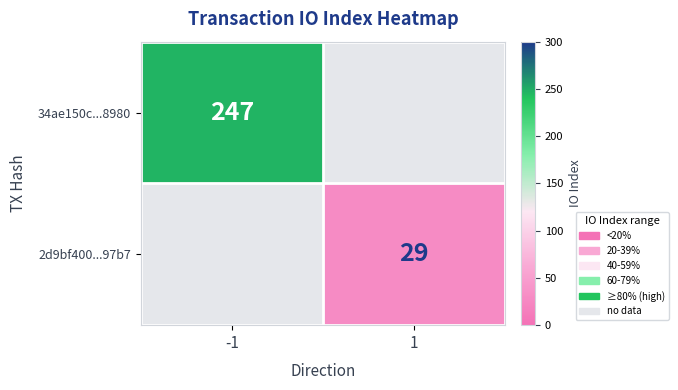

The value of 2d9bf400...97b7 at 1 is 38. True or false?

False